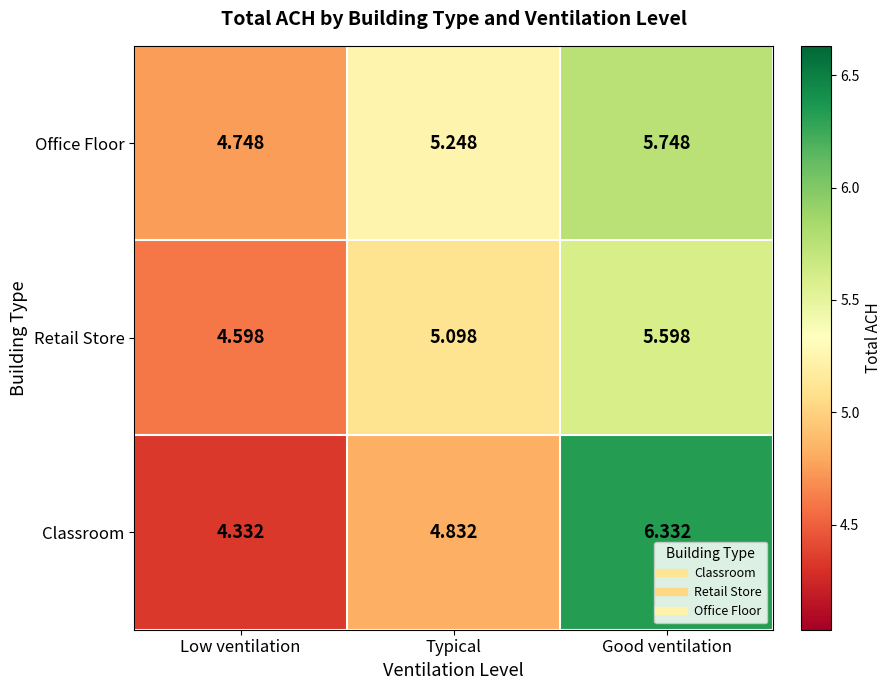

How many series are shown in this chart?

3